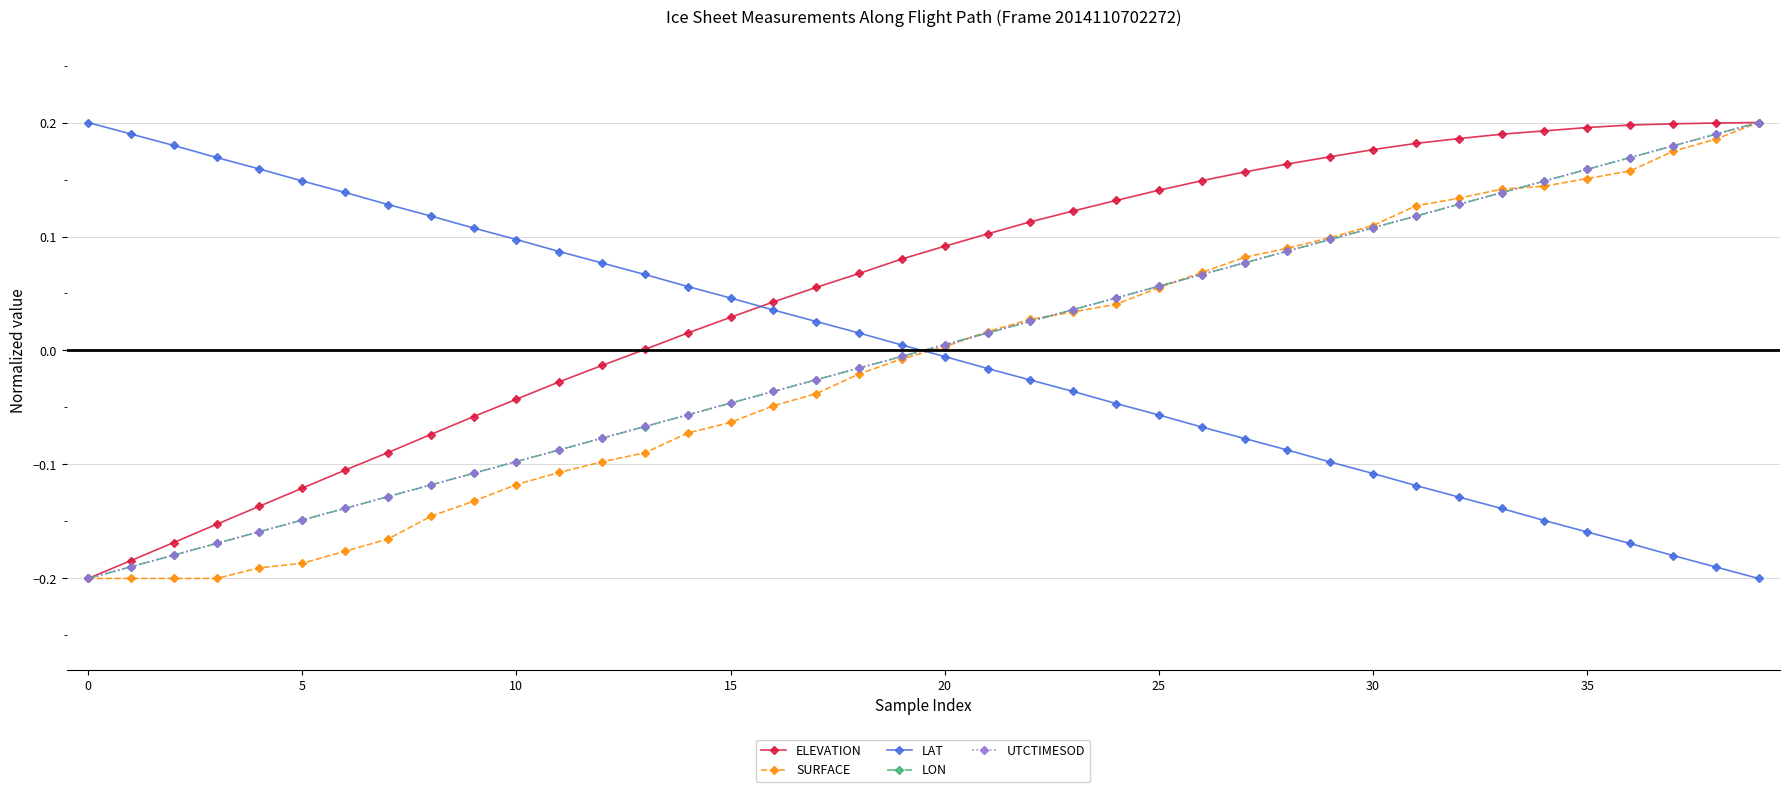

Is this an area chart (filled region under the line)?

No